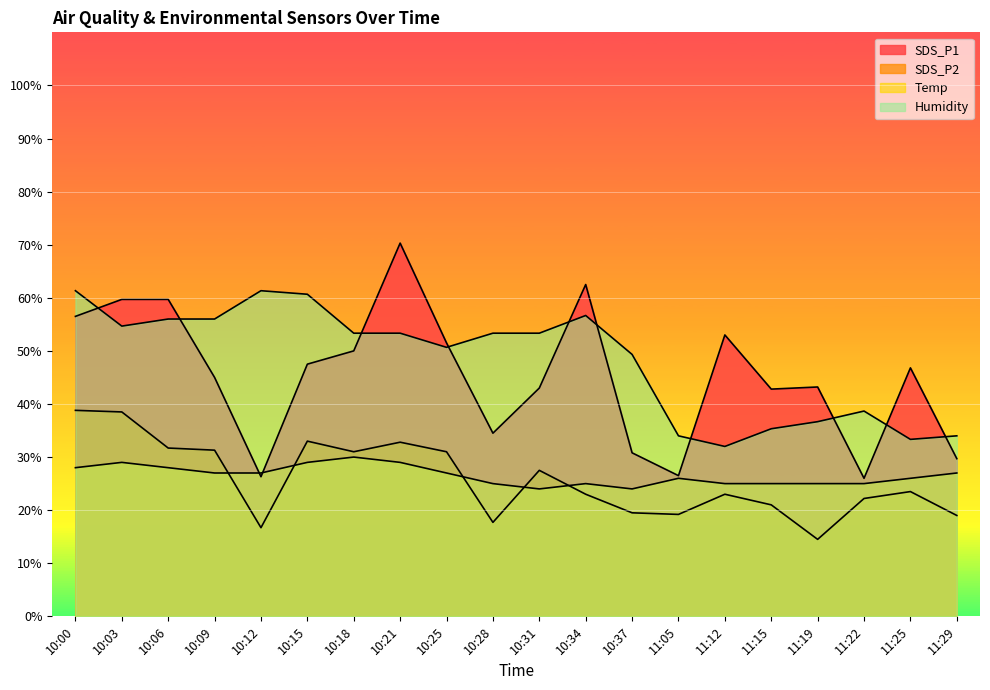

Rank the categories by SDS_P1 value from highest to lowest.

10:21, 10:34, 10:03, 10:06, 10:00, 11:12, 10:25, 10:18, 10:15, 11:25, 10:09, 11:19, 10:31, 11:15, 10:28, 10:37, 11:29, 11:05, 10:12, 11:22